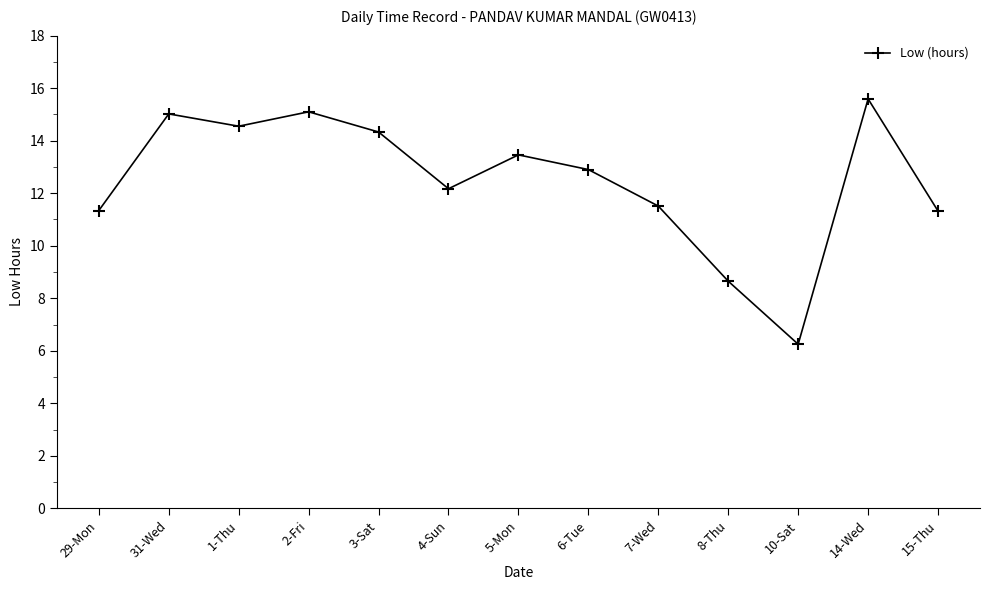

Between 29-Mon and 8-Thu, which is larger?

29-Mon